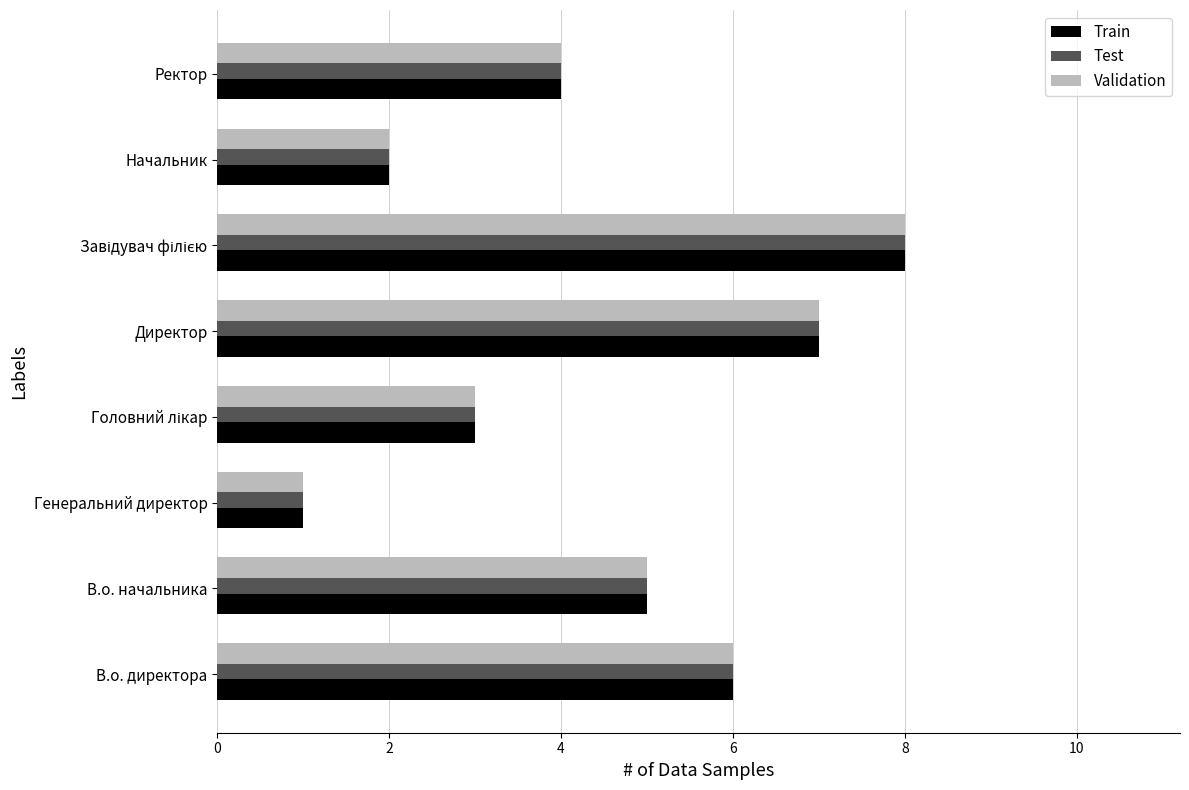

What is the smallest value displayed?

1